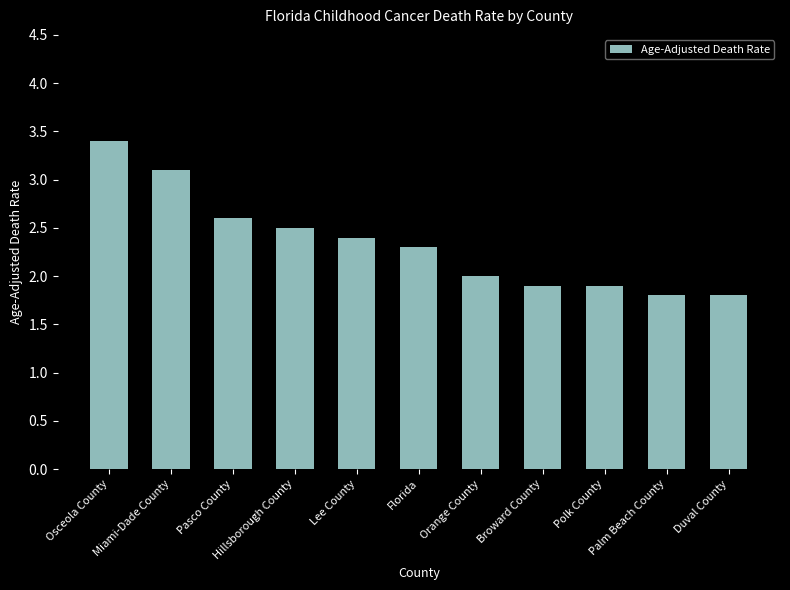

What is the value of the 2nd bar from the left?

3.1